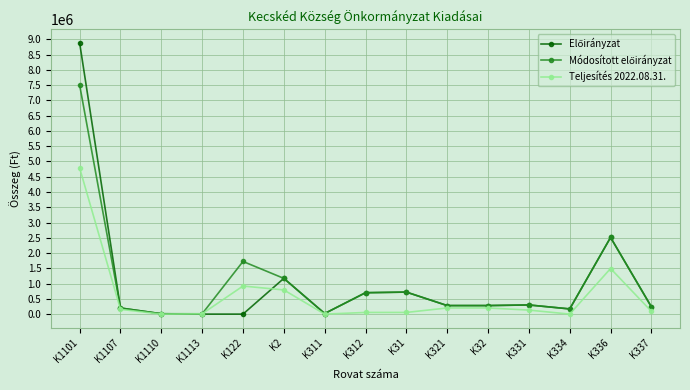

What is the difference between the second highest and minimum values in the Teljesítés 2022.08.31. series?

1493800